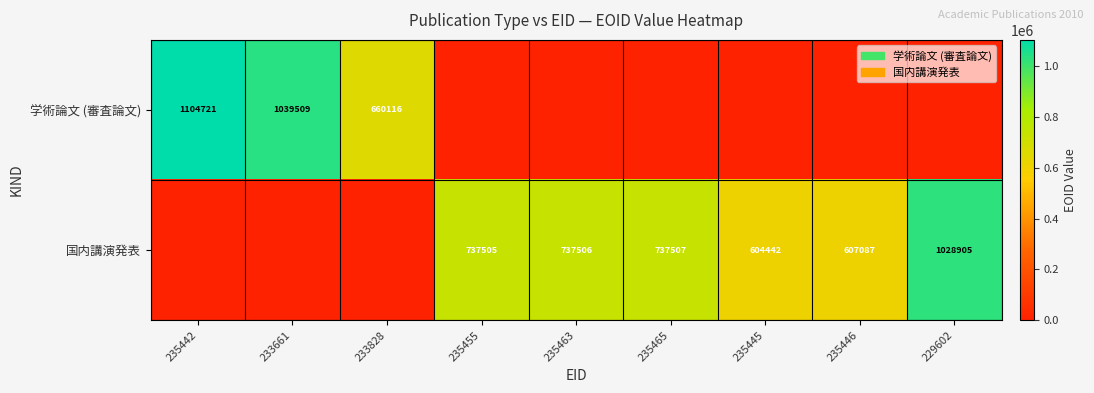

True or false: 国内講演発表 has a value of 412808 at 229602.

False